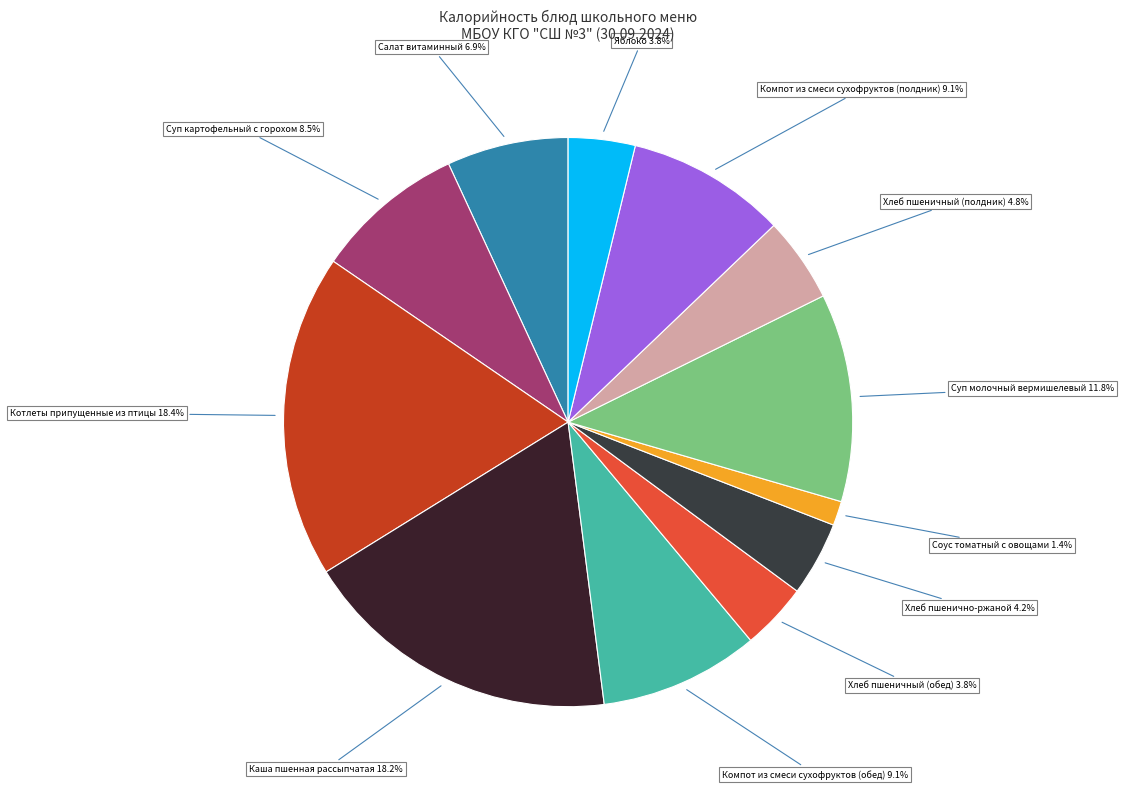

How many segments does this pie chart have?

12